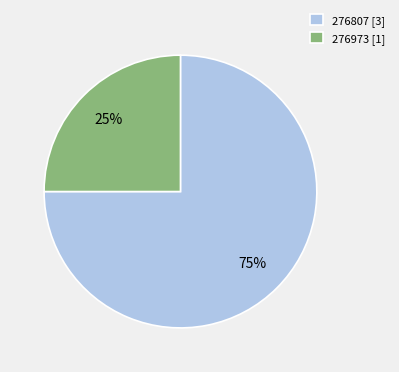

Between 276973 and 276807, which is larger?

276807